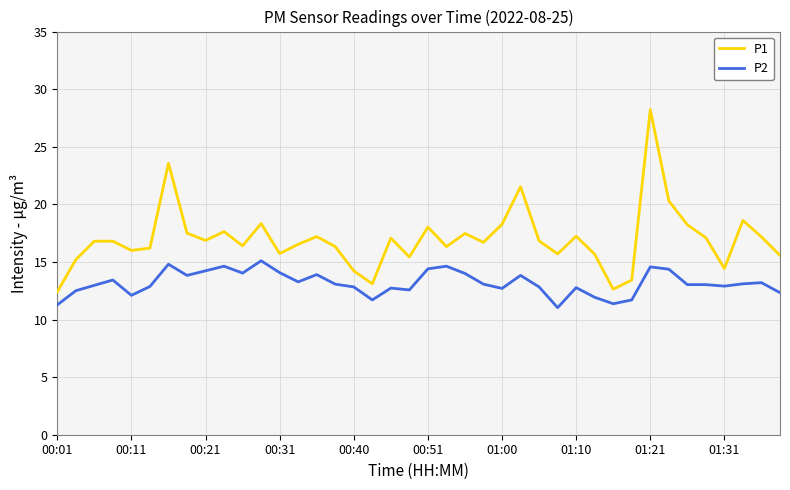

What is the average value of the P2 series?

13.2